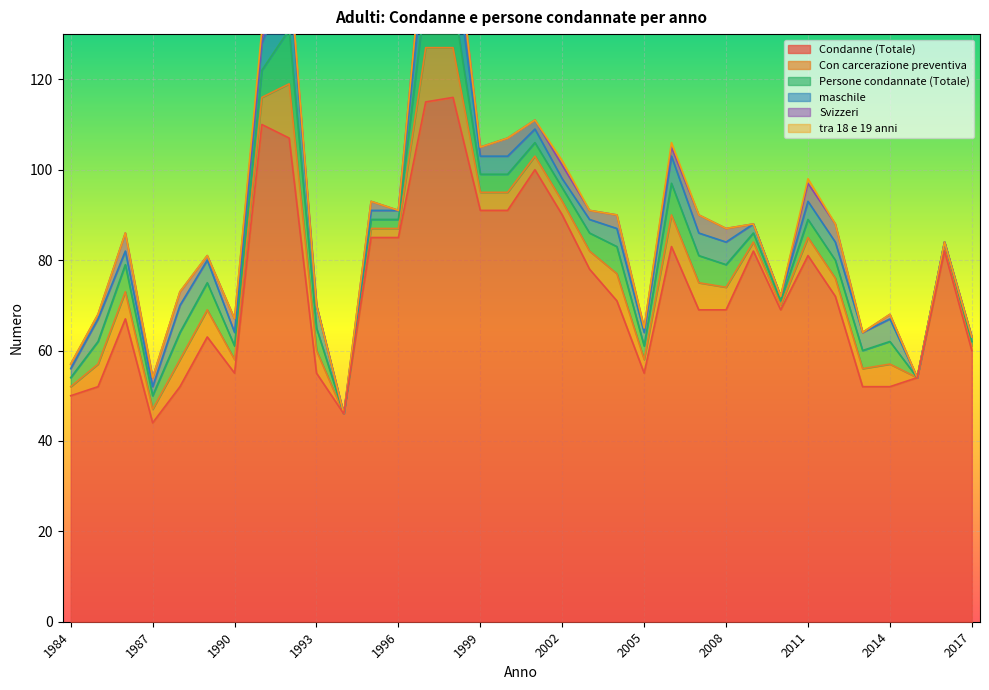

At how many categories does at least one series exceed 14?

34